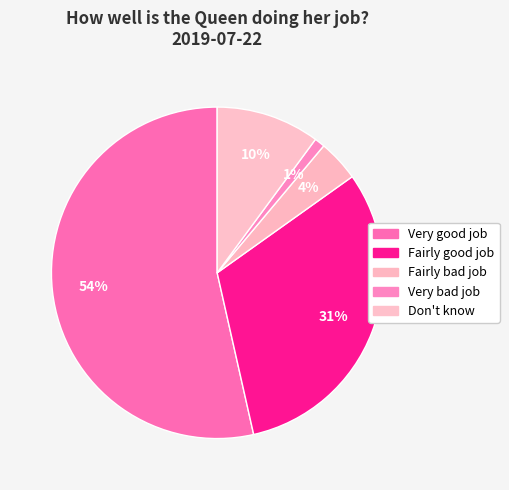

Which category has the smallest portion of the pie?

Very bad job